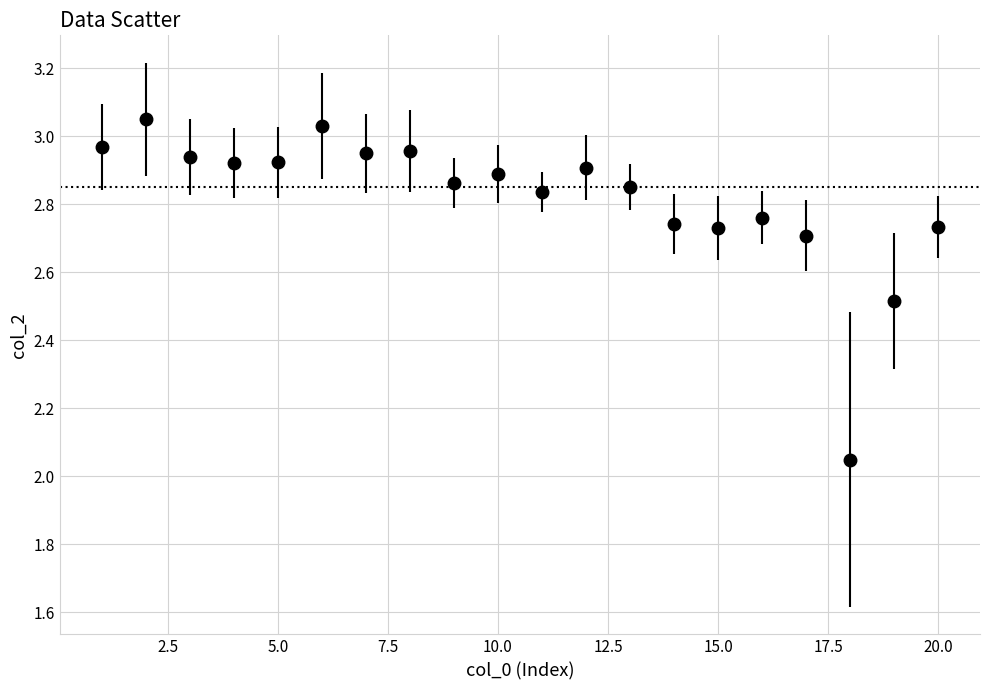

What is the difference between the second highest and second lowest values?

0.5